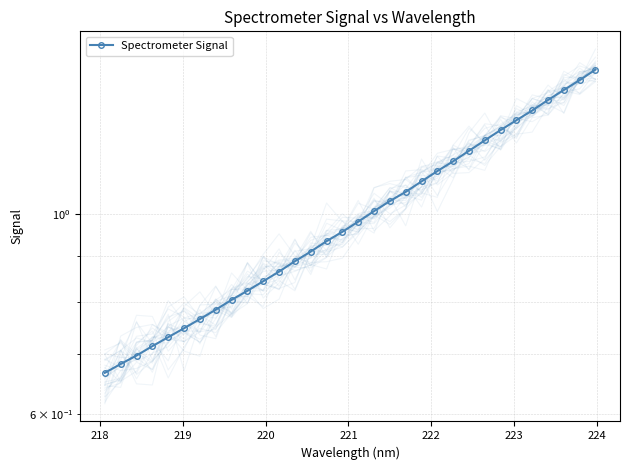

The value at 15 is 1.4. True or false?

False